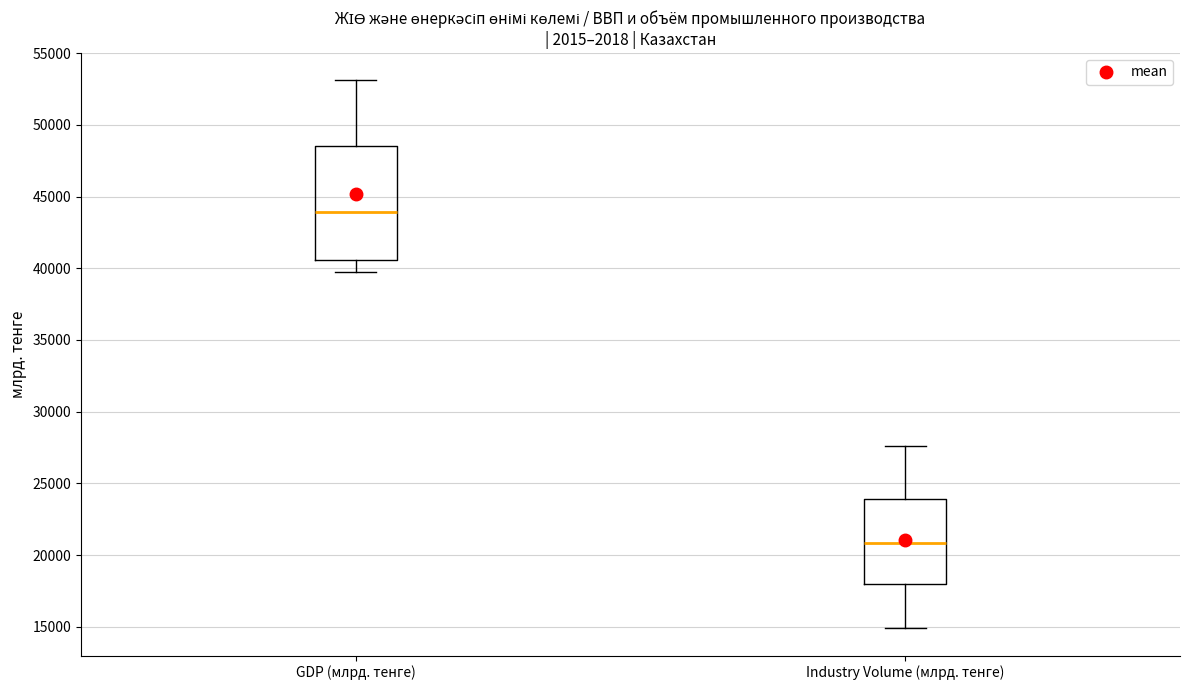

Reading left to right, read every box against the y-axis: the position of its median line, the range the box covers, and the ends of its whiskers. The values are not printed on the chart, so give them approximately, as read against the axis.

GDP (млрд. тенге): median 44000, box 40500 to 48500, whiskers 40000 to 53000
Industry Volume (млрд. тенге): median 21000, box 18000 to 24000, whiskers 15000 to 27500